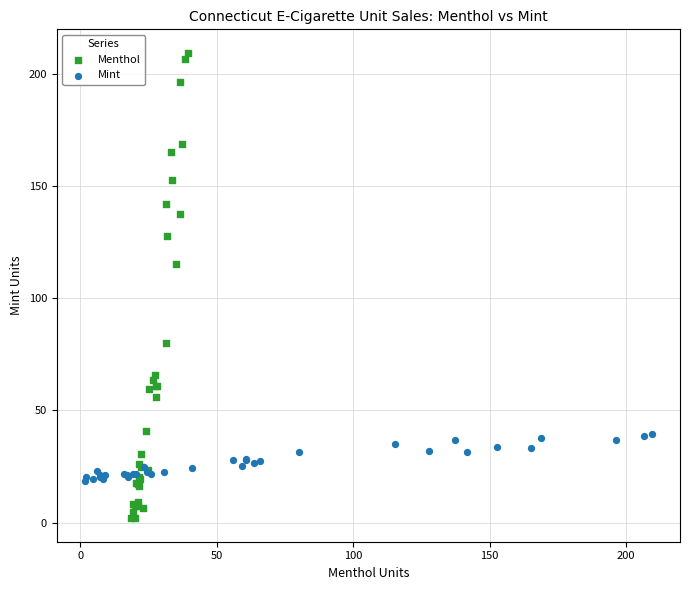

Which series reaches the minimum Y coordinate?

Menthol